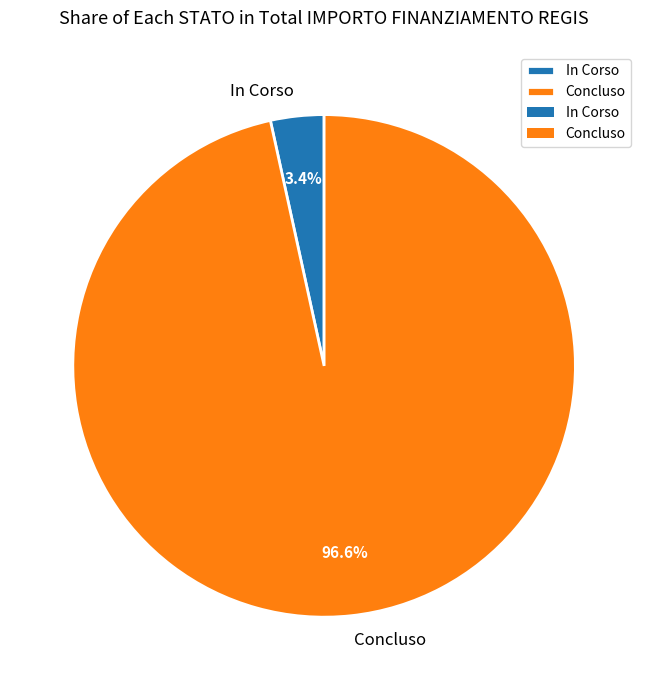

Between Concluso and In Corso, which is larger?

Concluso